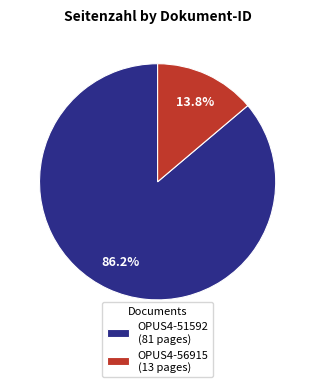

Does any single category account for the majority?

Yes